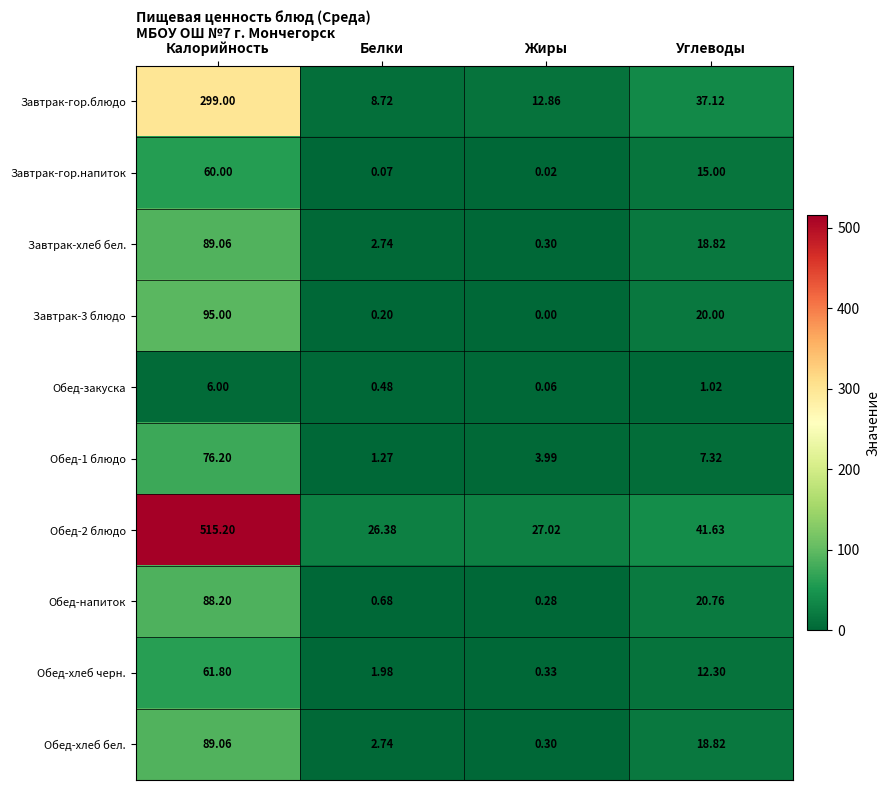

Where does the Обед-напиток series first go above 20?

Калорийность